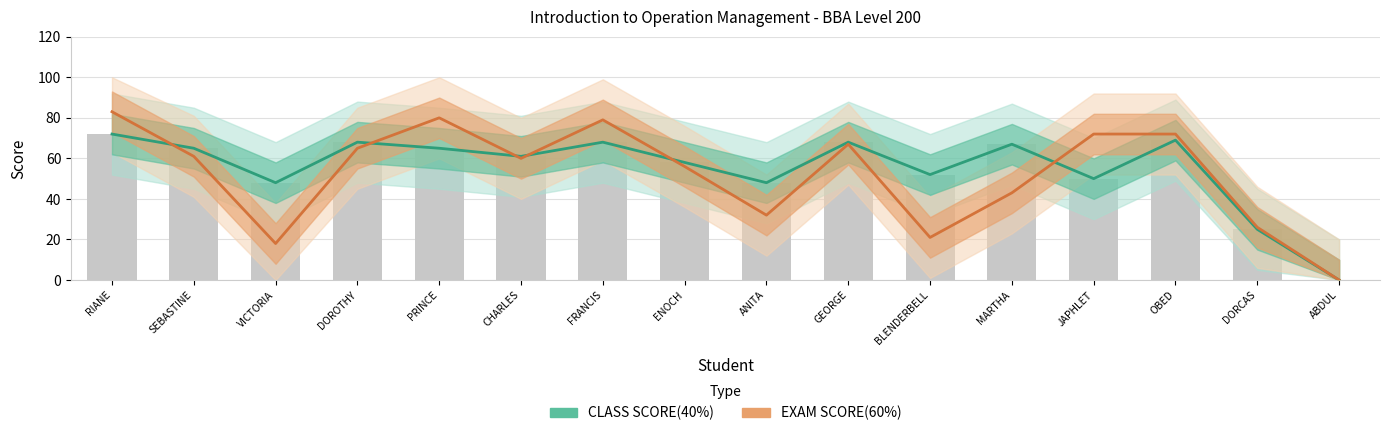

Is it true that CLASS SCORE(40%) equals 48 at VICTORIA?

True